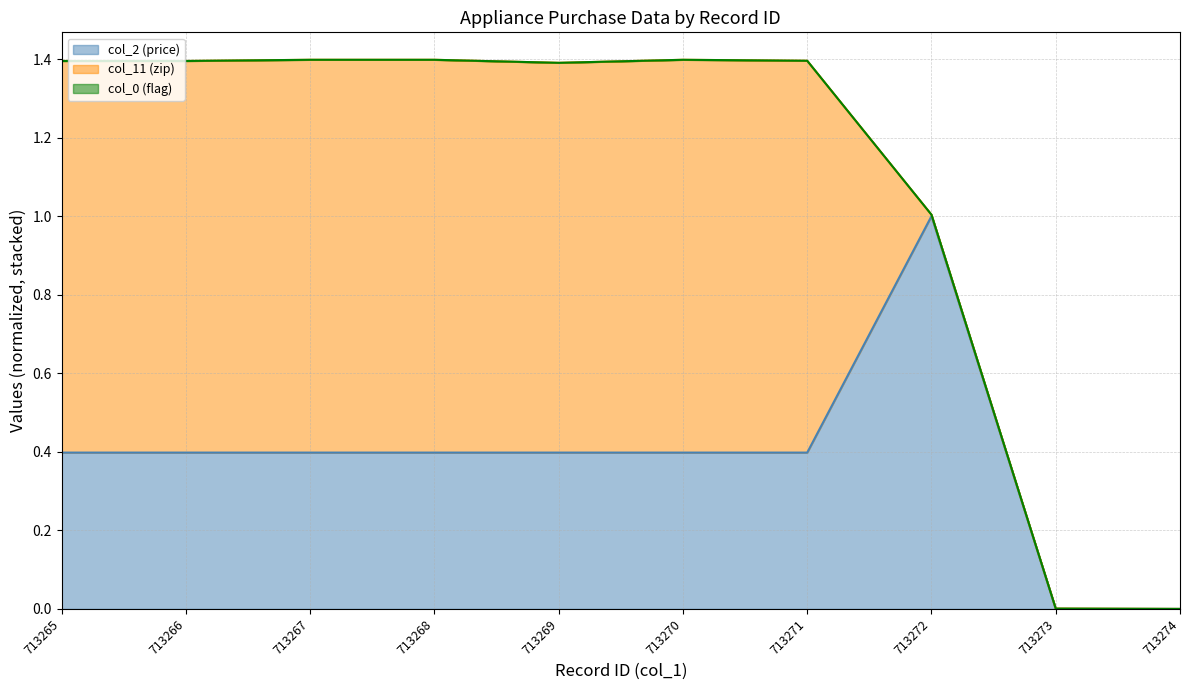

The col_0 (flag) (line) series shows 1.4 at 713265. True or false?

True